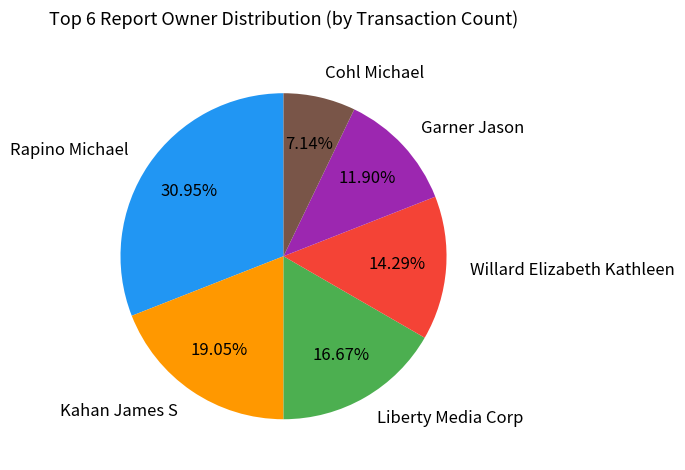

To the nearest percent, what portion does Kahan James S represent?

19%